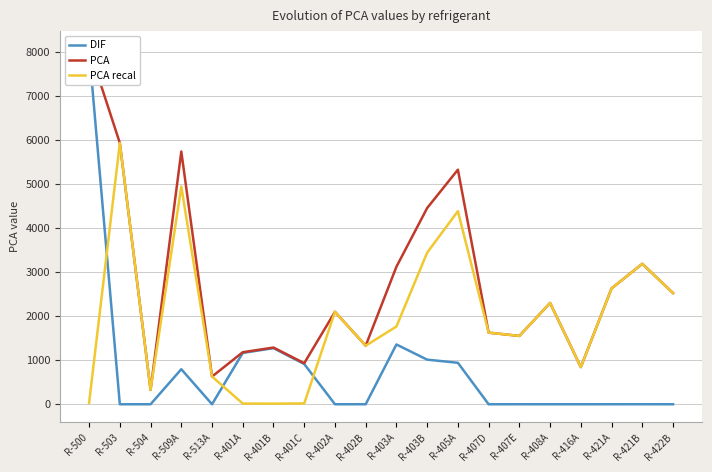

Rank the categories by DIF value from highest to lowest.

R-500, R-403A, R-401B, R-401A, R-403B, R-405A, R-401C, R-509A, R-421B, R-421A, R-407E, R-503, R-504, R-513A, R-402A, R-402B, R-408A, R-416A, R-422B, R-407D